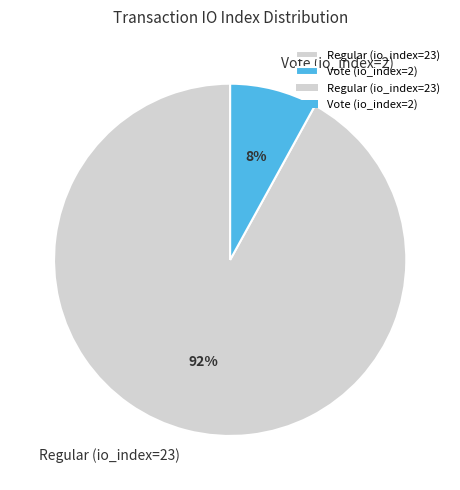

What is the majority slice?

Regular (io_index=23)